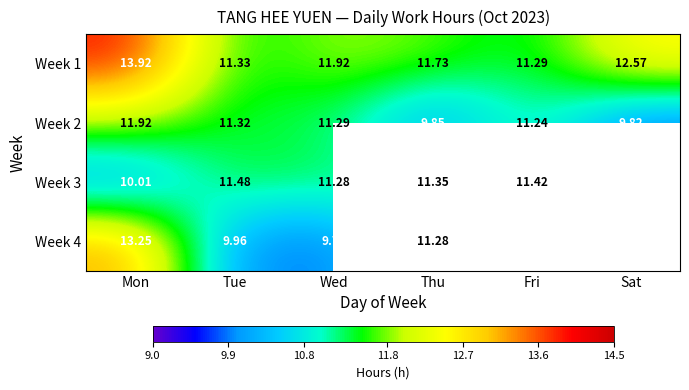

True or false: Week 3 has a value of 11.4 at Fri.

True